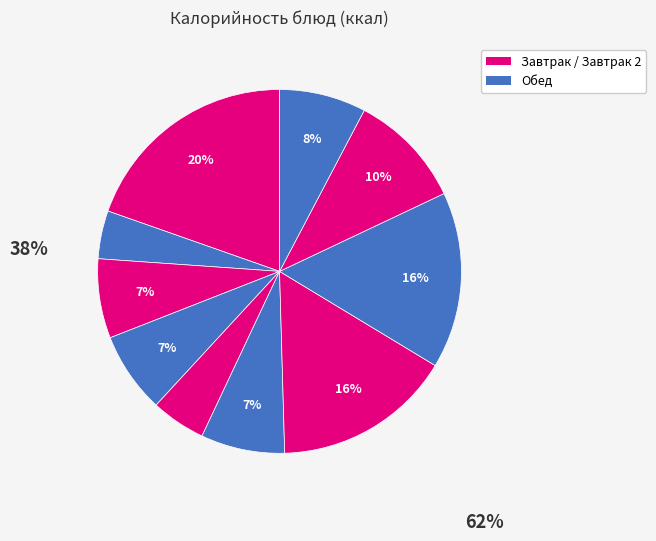

How many slices are in this pie chart?

10